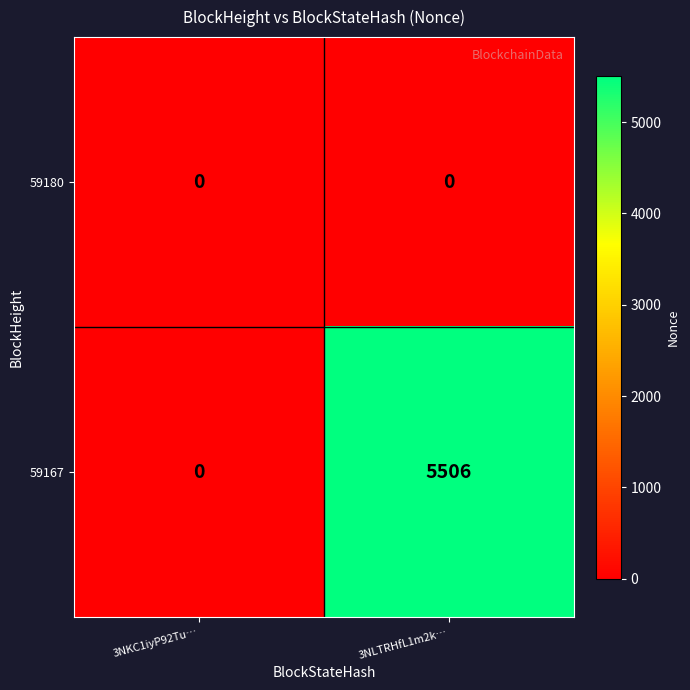

The value of 59167 at 3NLTRHfL1m2k… is 5506. True or false?

True